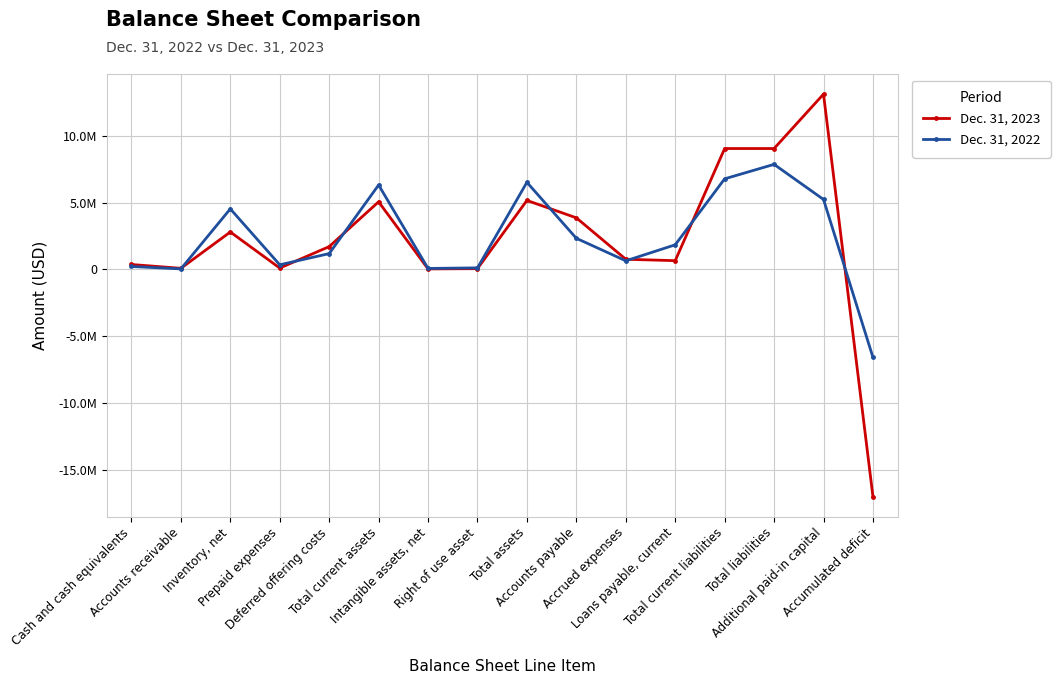

Reading left to right, list all the values displayed in this chart.

Dec. 31, 2023: Cash and cash equivalents=368242	Accounts receivable=81277	Inventory, net=2803263	Prepaid expenses=101802	Deferred offering costs=1708147	Total current assets=5062731	Intangible assets, net=36537	Right of use asset=57128	Total assets=5166551	Accounts payable=3863514	Accrued expenses=761022	Loans payable, current=654287	Total current liabilities=9054429	Total liabilities=9054429	Additional paid-in capital=13130058	Accumulated deficit=-17017941
Dec. 31, 2022: Cash and cash equivalents=218605	Accounts receivable=39511	Inventory, net=4534877	Prepaid expenses=346405	Deferred offering costs=1183350	Total current assets=6322748	Intangible assets, net=73075	Right of use asset=114796	Total assets=6523496	Accounts payable=2329669	Accrued expenses=643630	Loans payable, current=1843025	Total current liabilities=6785222	Total liabilities=7868963	Additional paid-in capital=5239194	Accumulated deficit=-6584666